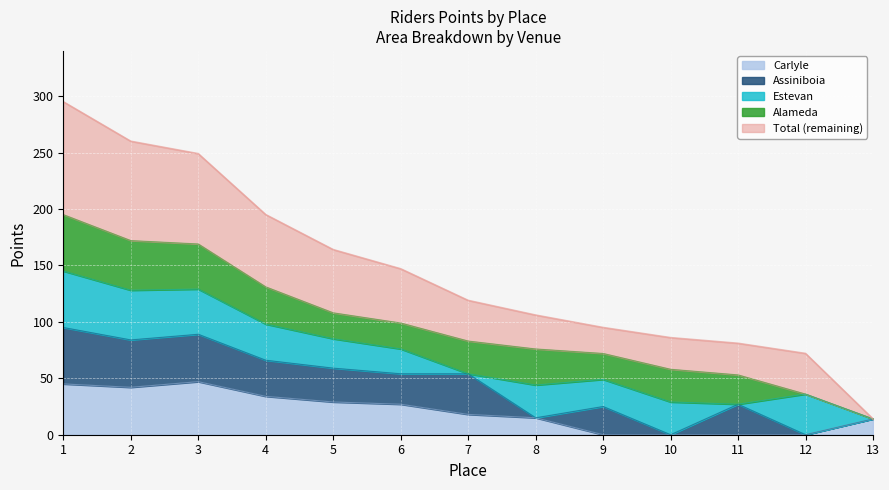

Which category has the highest value in the Estevan series?

1